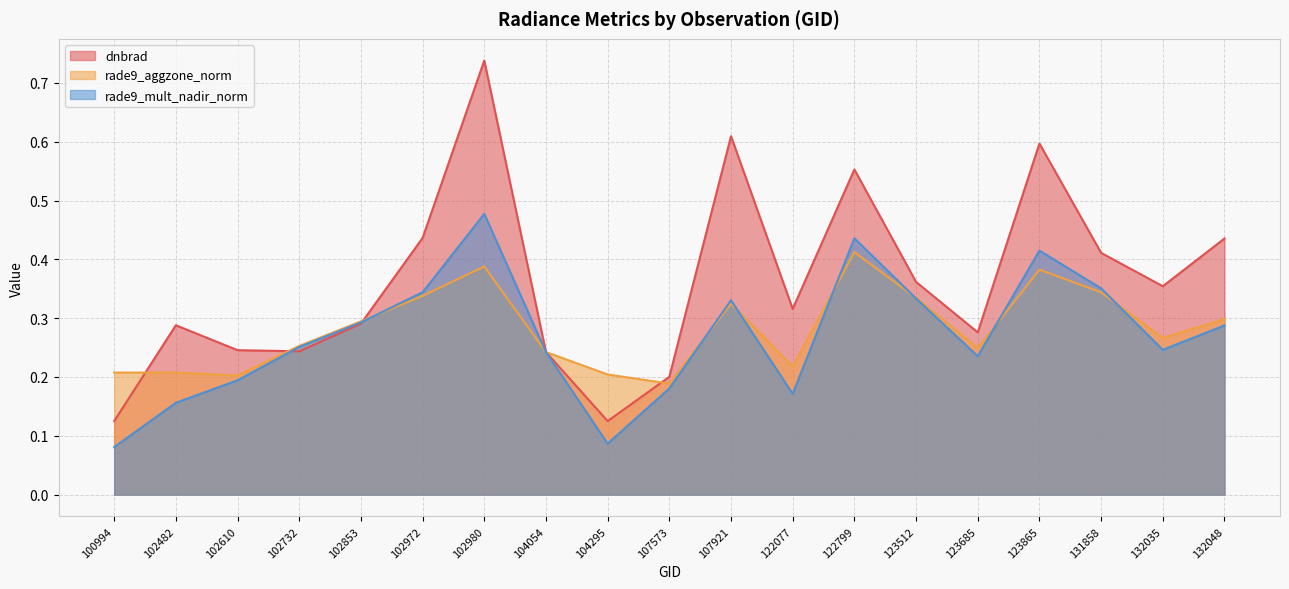

What is the value of the rade9_aggzone_norm point at the 1st from the left?

0.2